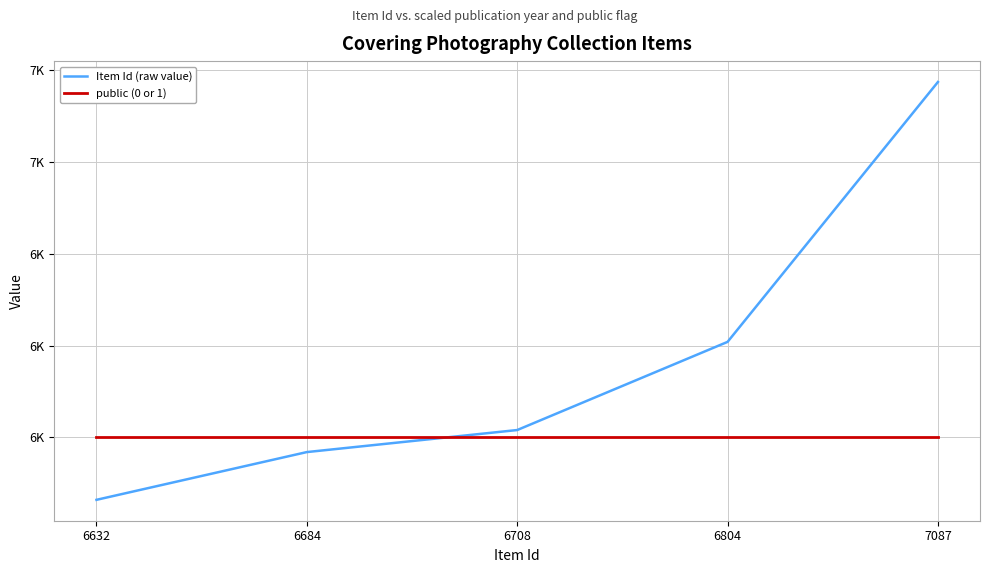

Which series has the largest total across all categories?

Item Id (raw value)